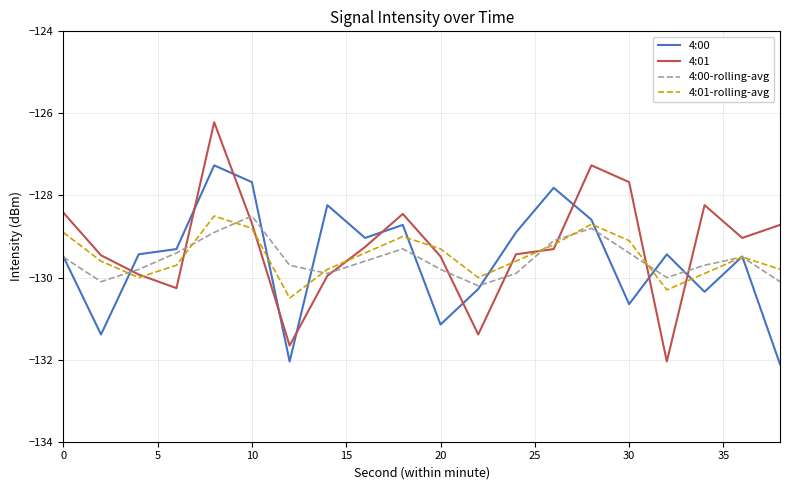

What is the difference between the maximum and minimum values in the 4:01 series?

5.8